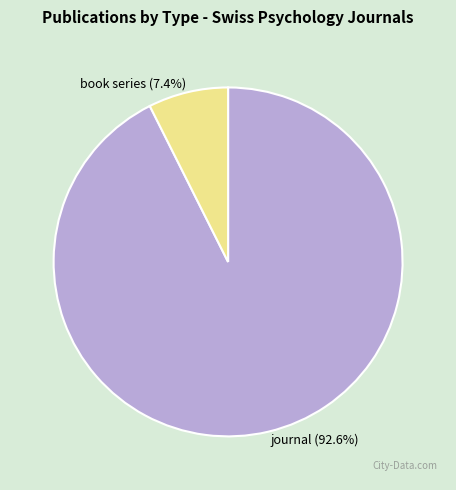

Which category has the smallest portion of the pie?

book series